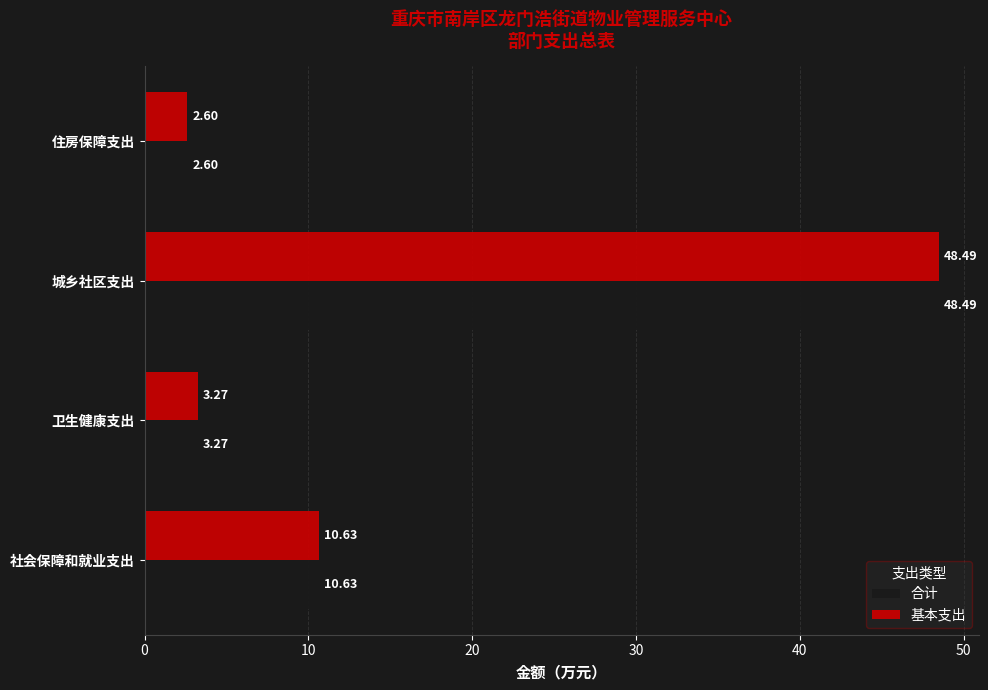

What is the lowest value of the 基本支出 series?

2.6